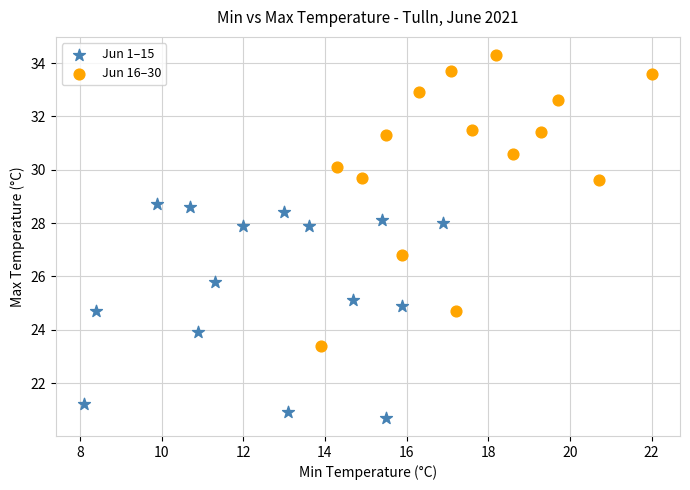

Which series has the largest Y range (max minus min)?

Jun 16–30